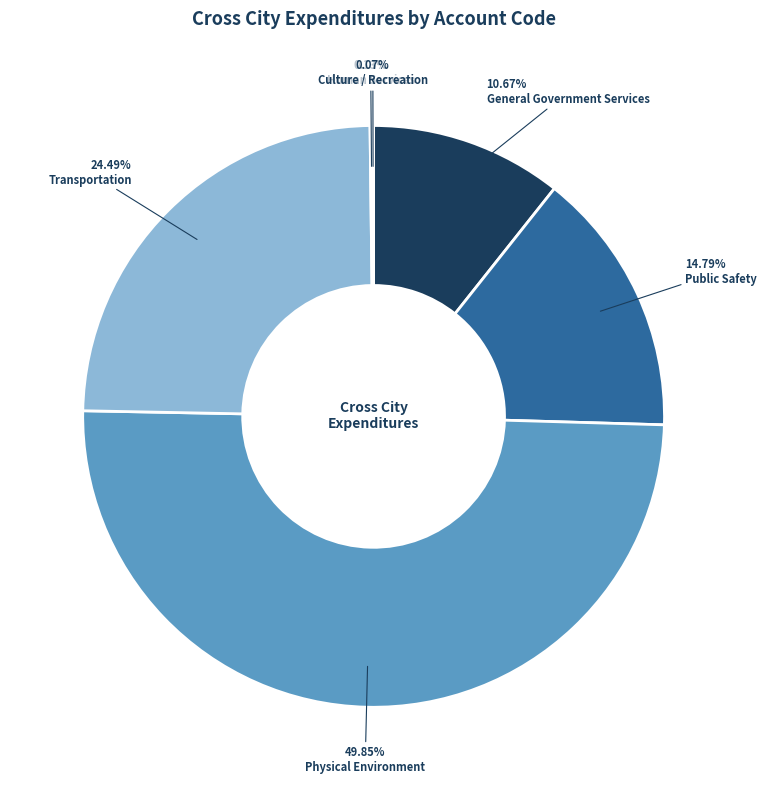

Does Transportation represent more than half of the total?

No